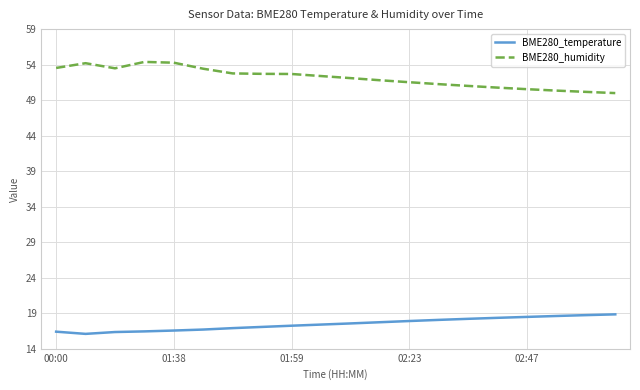

What is the greatest value displayed?

54.4